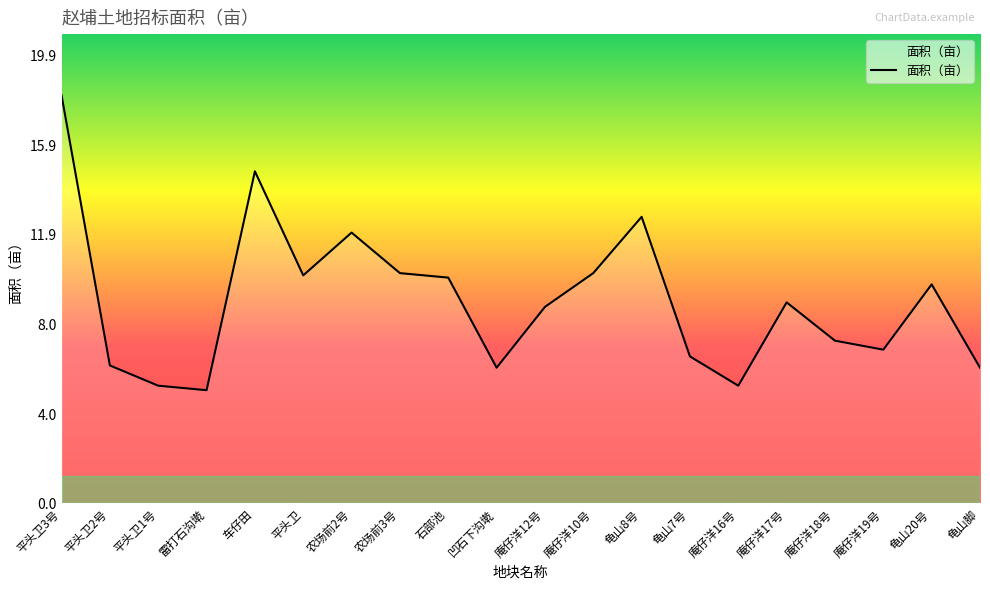

What position from the left is 庵仔洋18号?

17